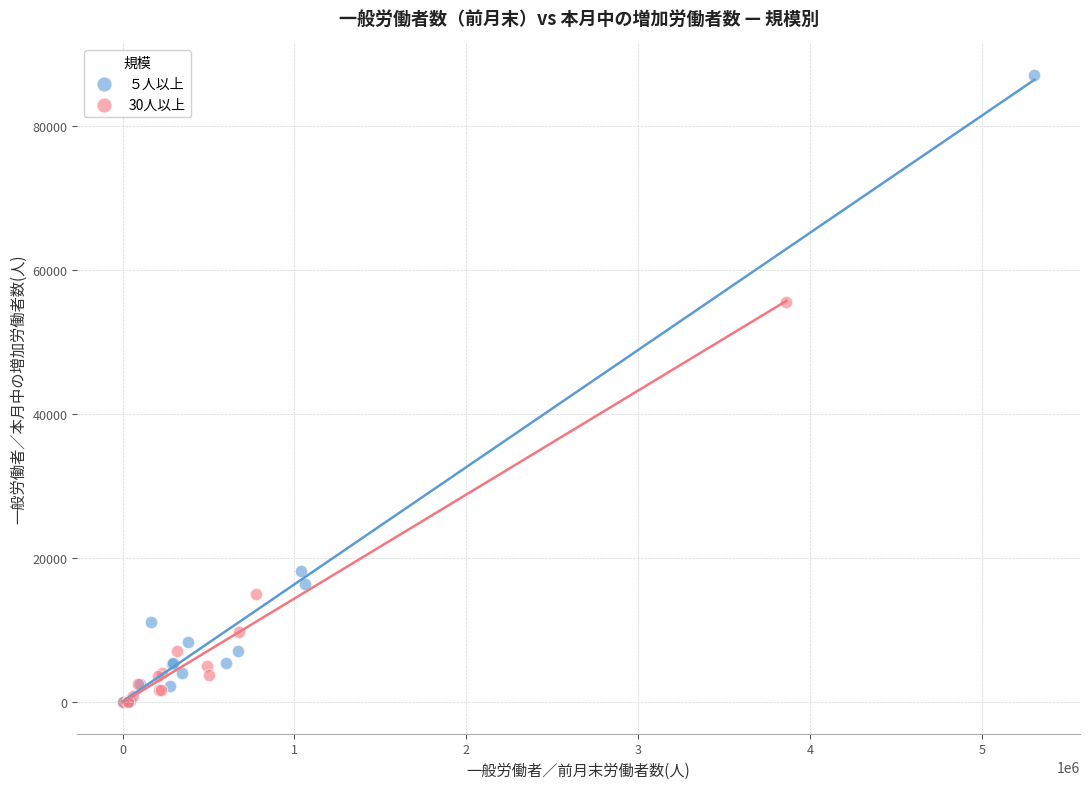

Which series contains the highest Y value?

５人以上